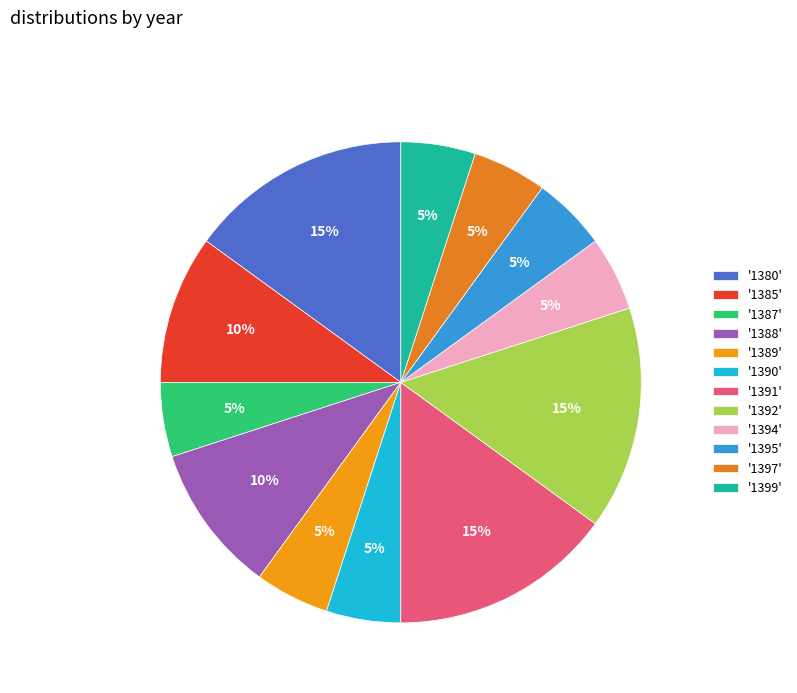

How many segments does this pie chart have?

12